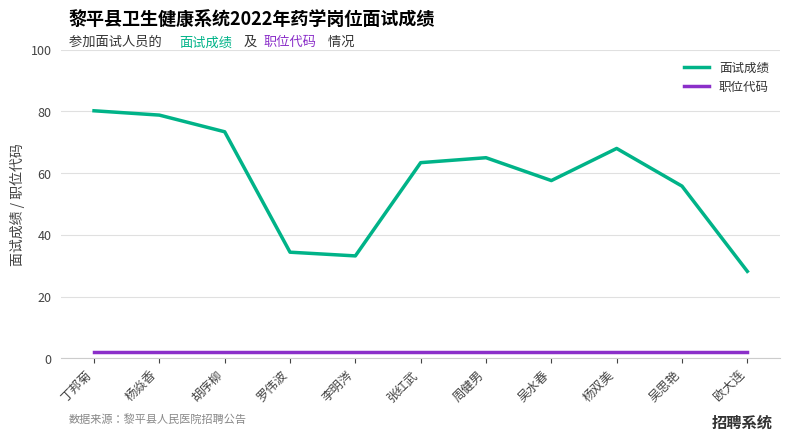

Which category has the highest value in the 面试成绩 series?

丁邦菊